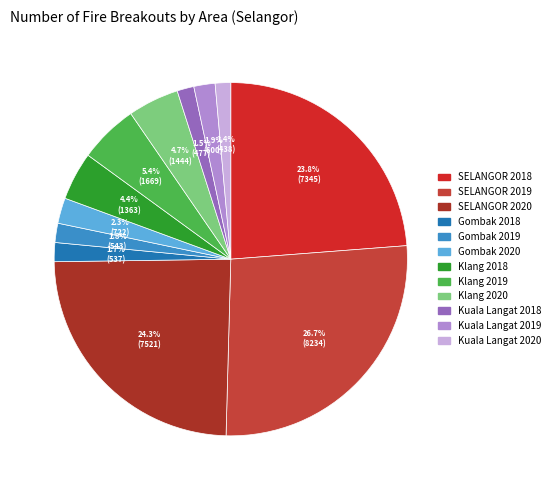

Do Gombak 2020 and Klang 2020 together represent more than half of the pie?

No